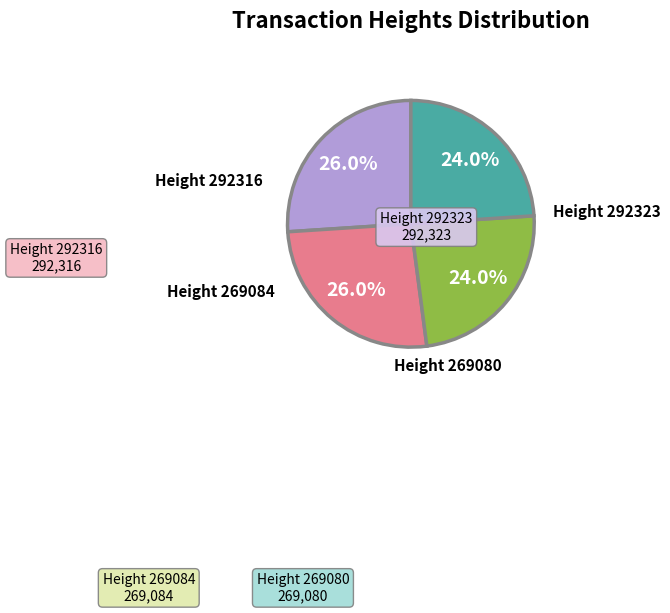

Is there a majority slice in this chart?

No